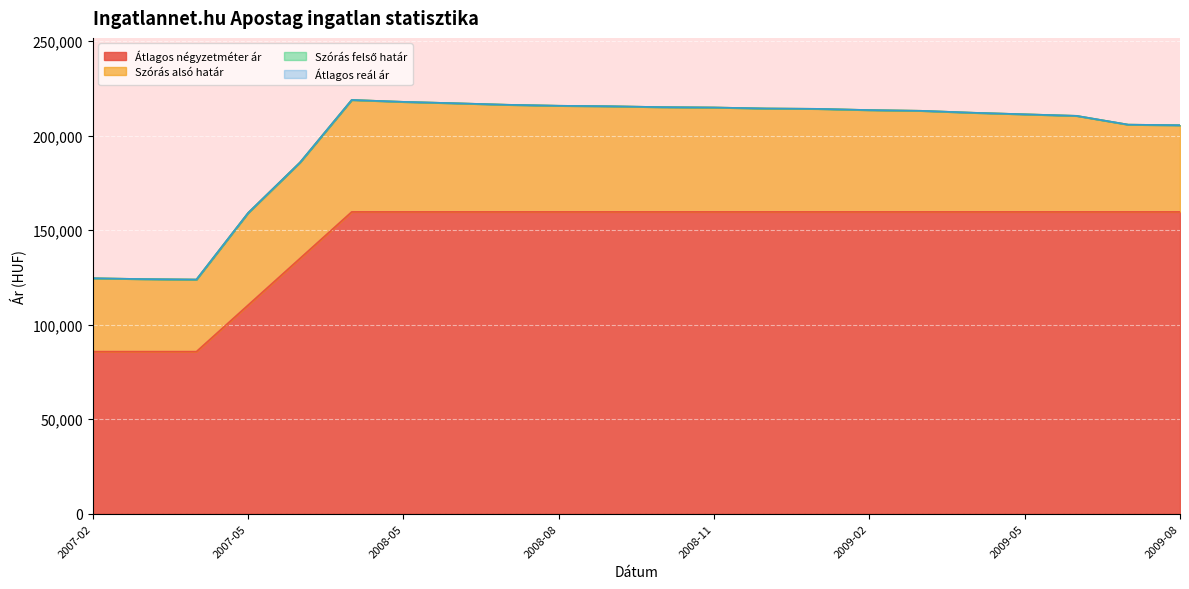

Rank the series at 2009-08 from lowest to highest value.

Átlagos négyzetméter ár, Szórás alsó határ, Szórás felső határ, Átlagos reál ár